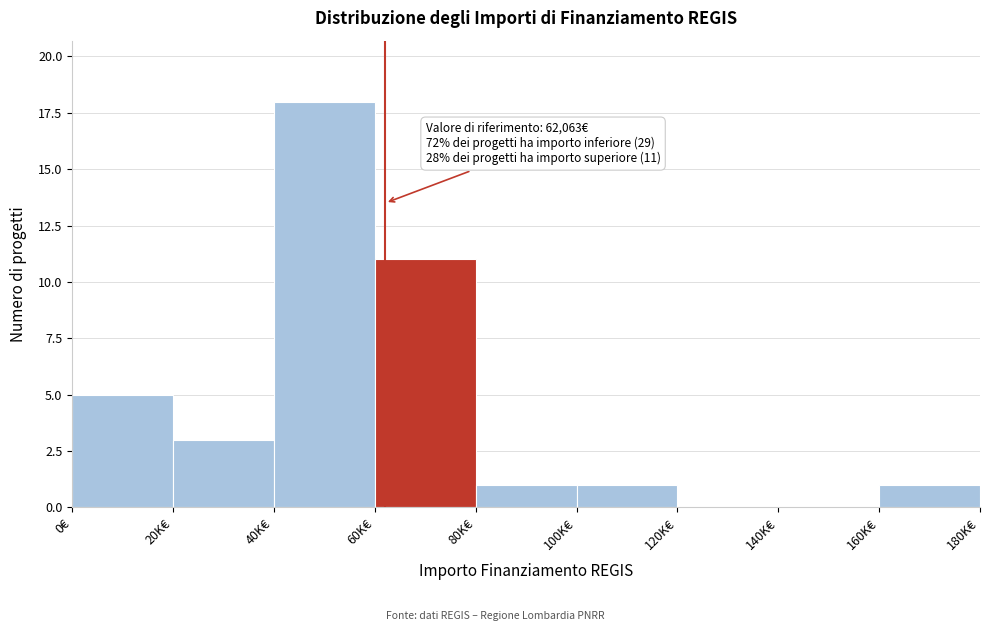

Reading left to right, transcribe all the data shown in this chart.

0€=5	20K€=3	40K€=18	60K€=11	80K€=1	100K€=1	120K€=0	140K€=0	160K€=1